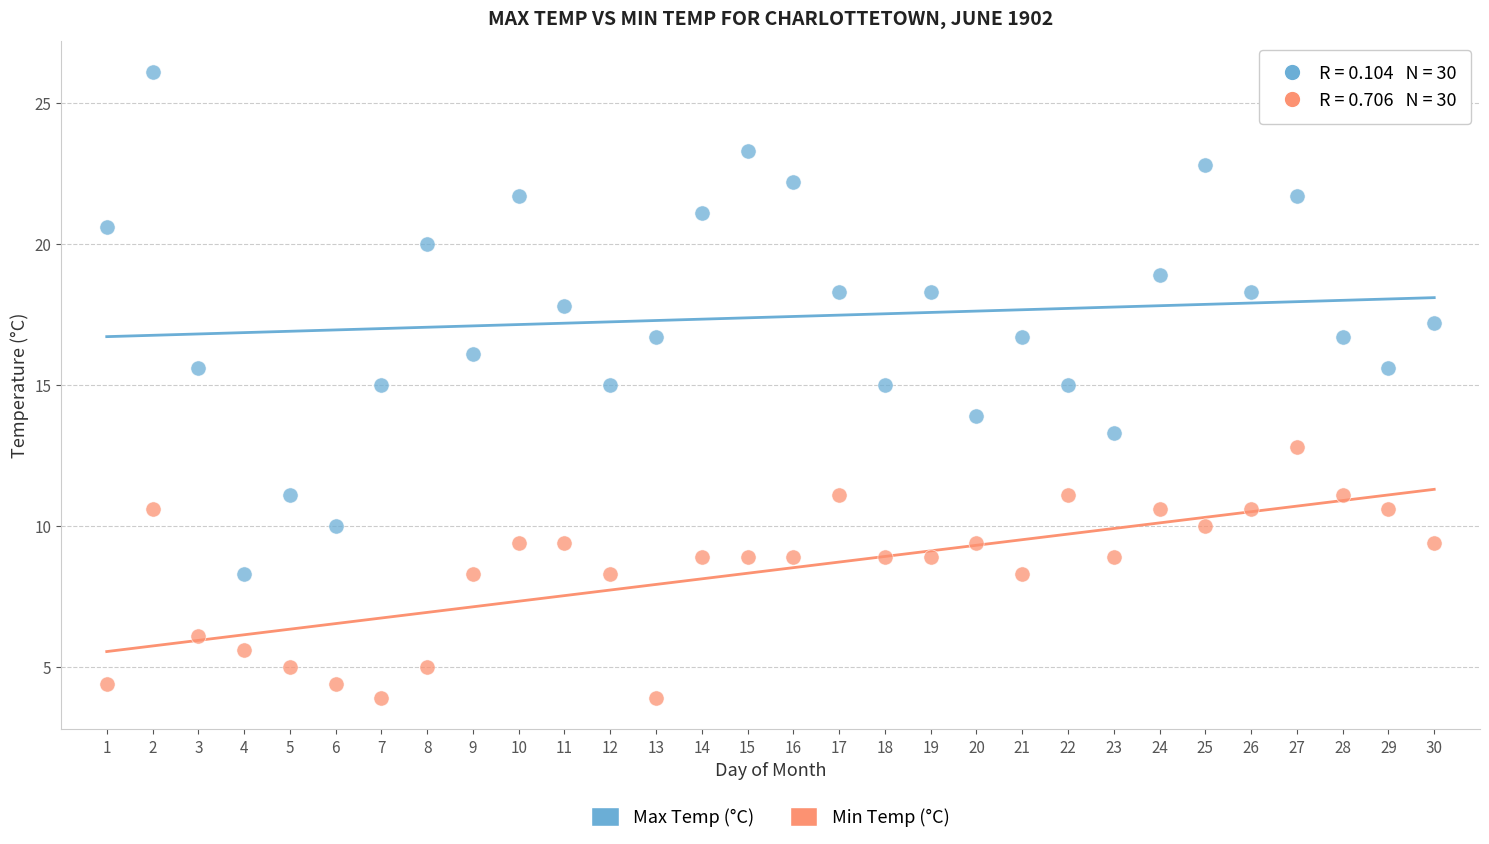

What is the X range (max minus min) for the scatter plot?

29.0